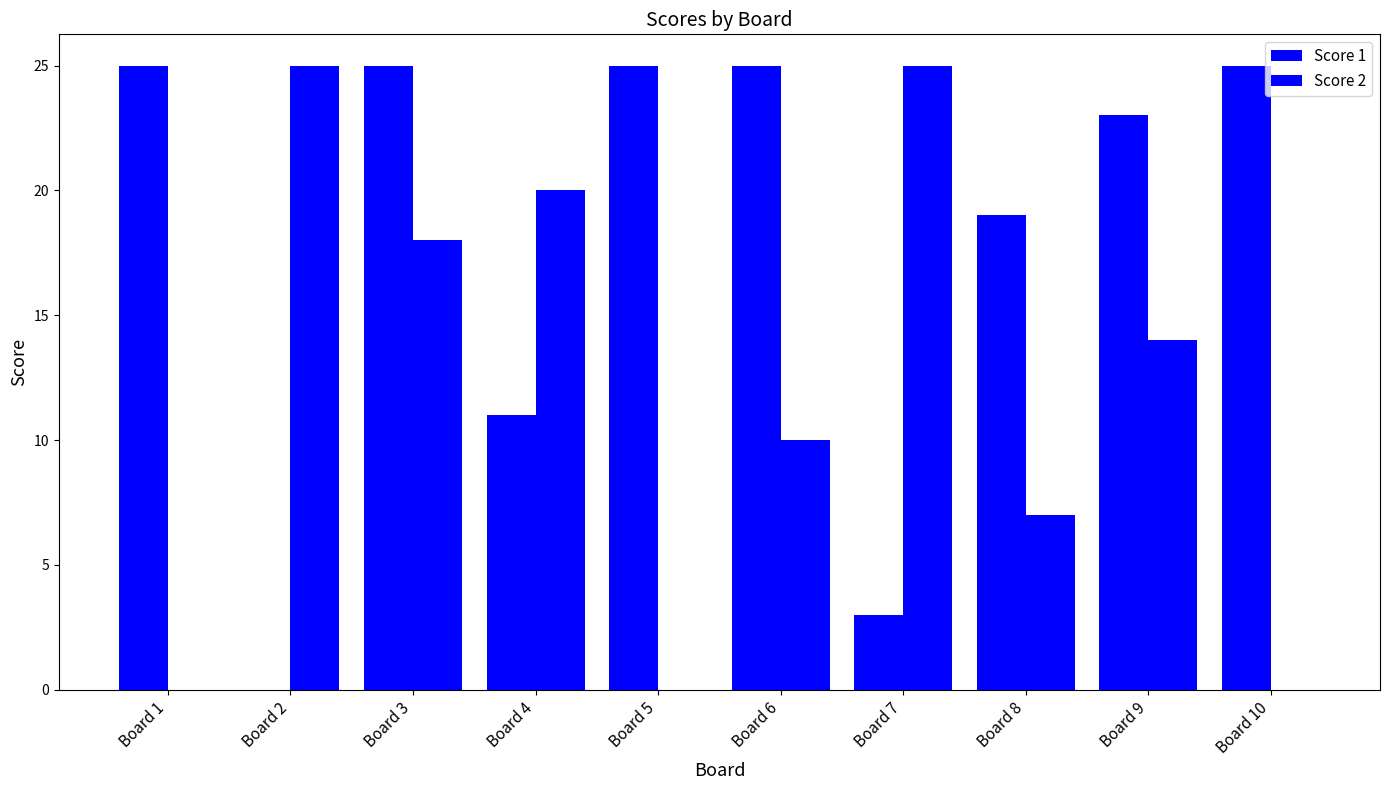

What is the maximum value shown in the chart?

25